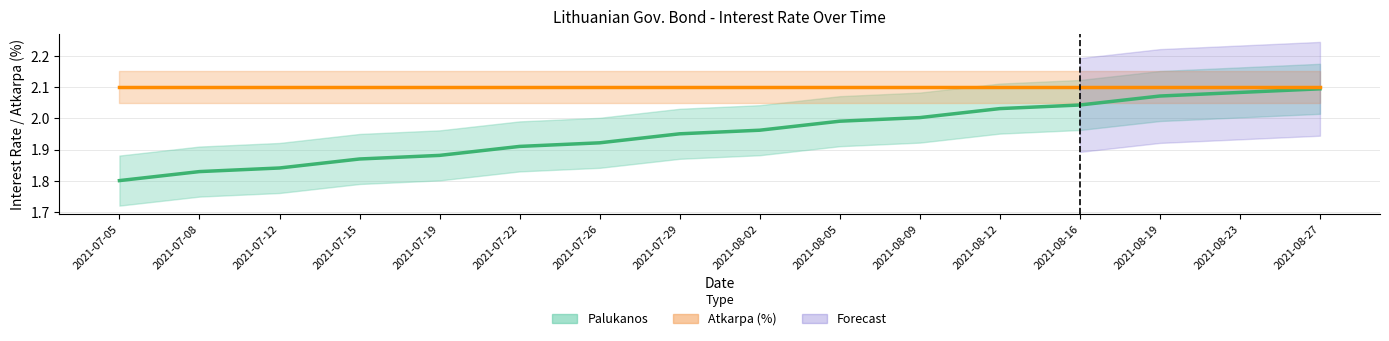

Count the number of categories in the chart.

16